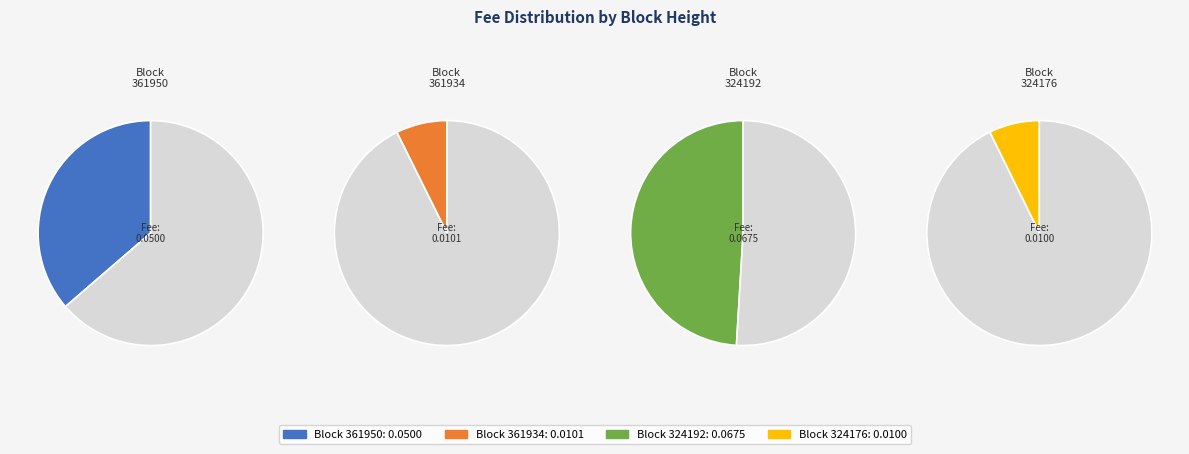

What is the total percentage of 324176 and 361950?

43.6%